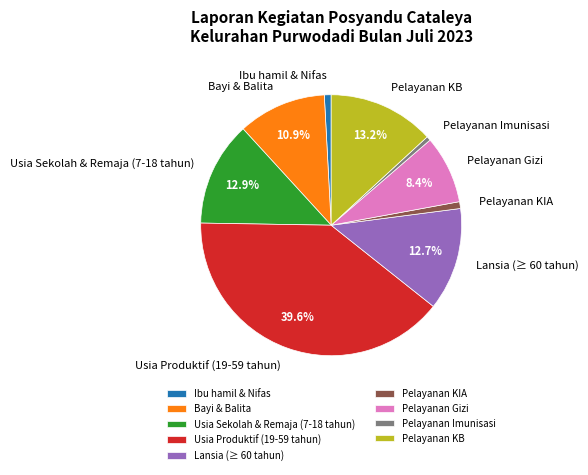

Does any single category account for the majority?

No